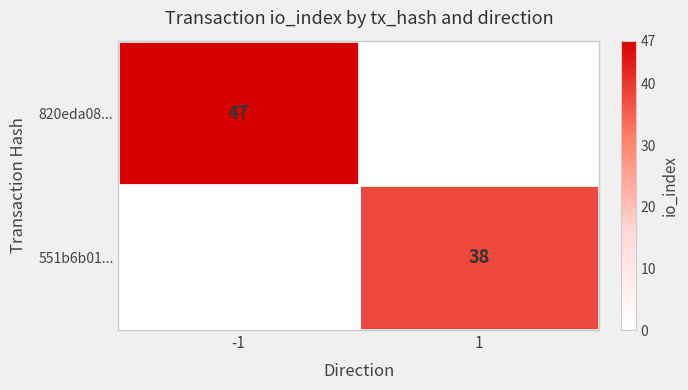

At how many categories does at least one series exceed 4?

2